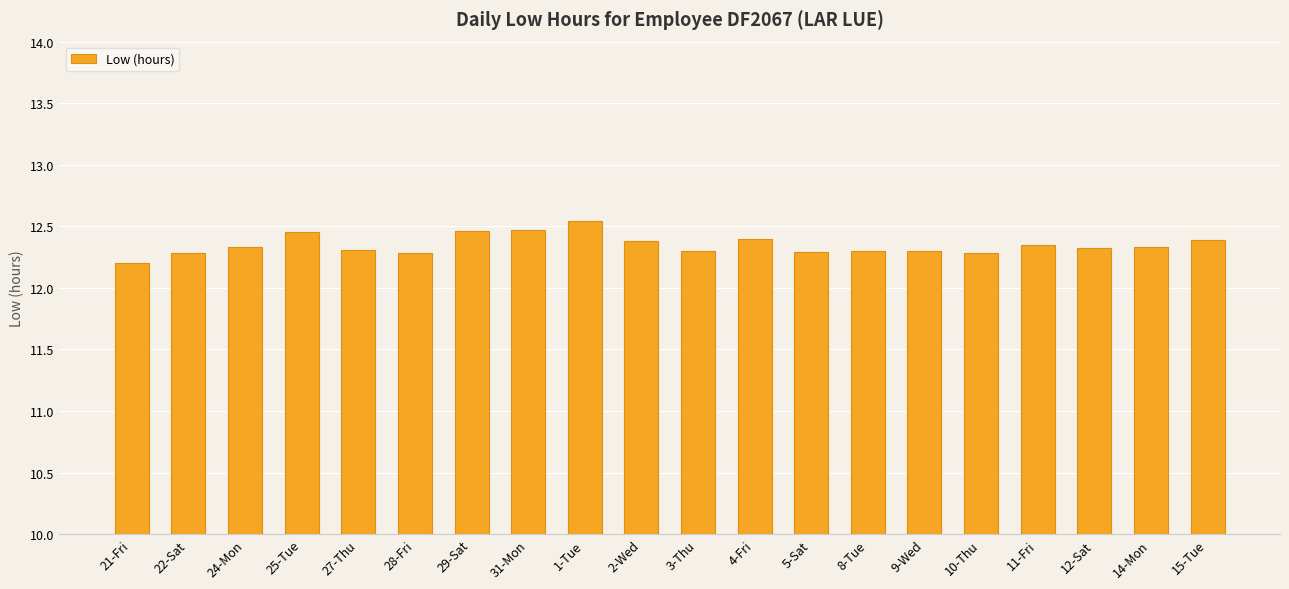

What is the change in value from 1-Tue to 10-Thu?

-0.3